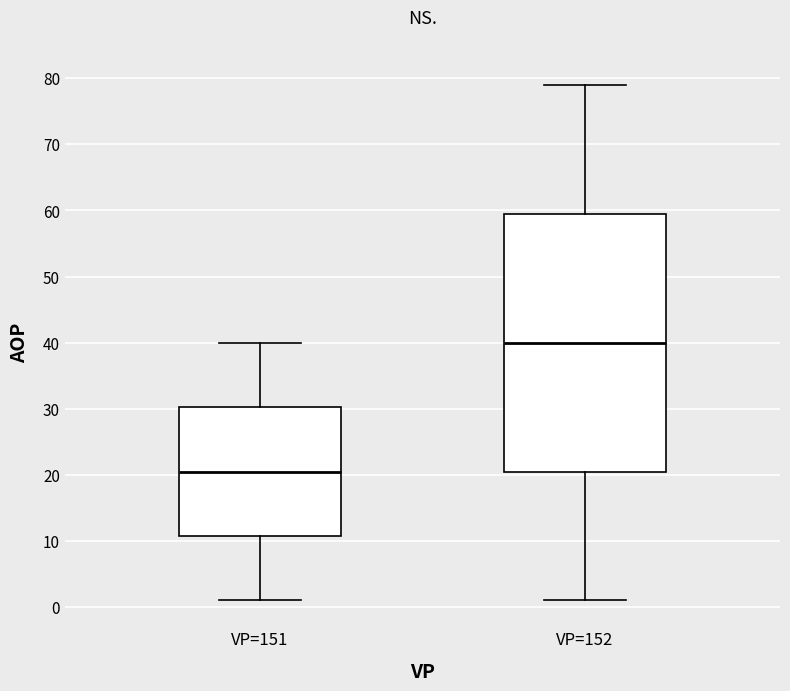

Which box's median line is the highest?

VP=152